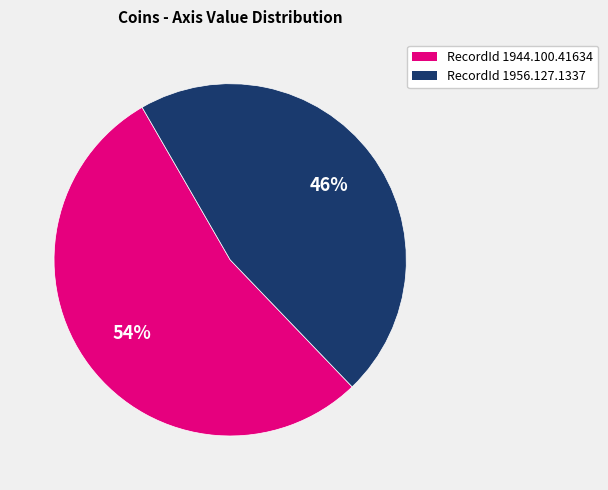

Is there a majority slice in this chart?

Yes